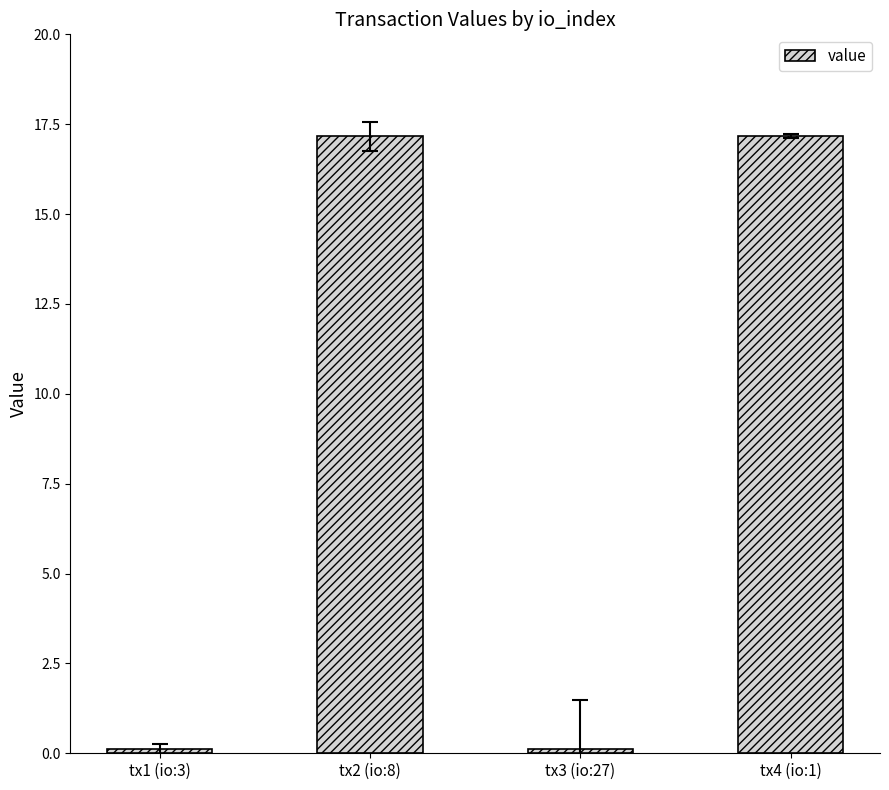

Count the number of data series in this chart.

1